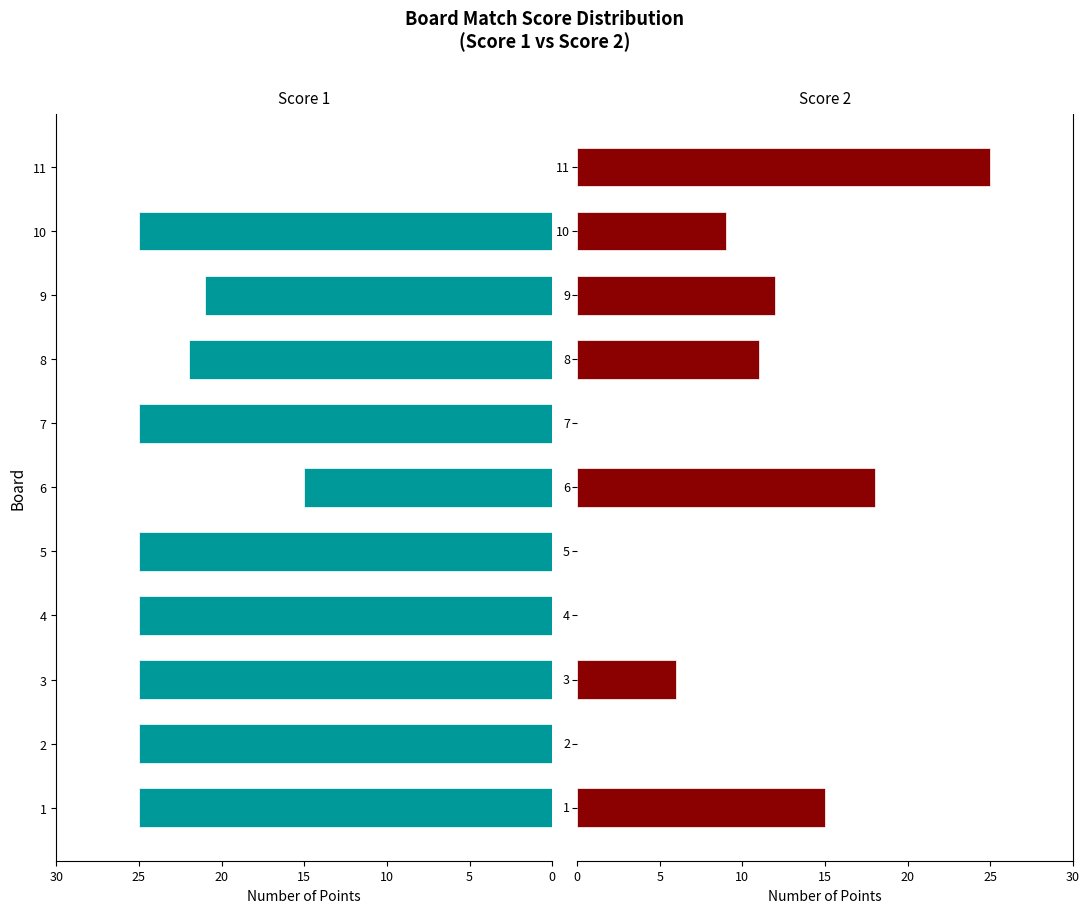

List the series in order of their peak value, lowest first.

Score 1, Score 2